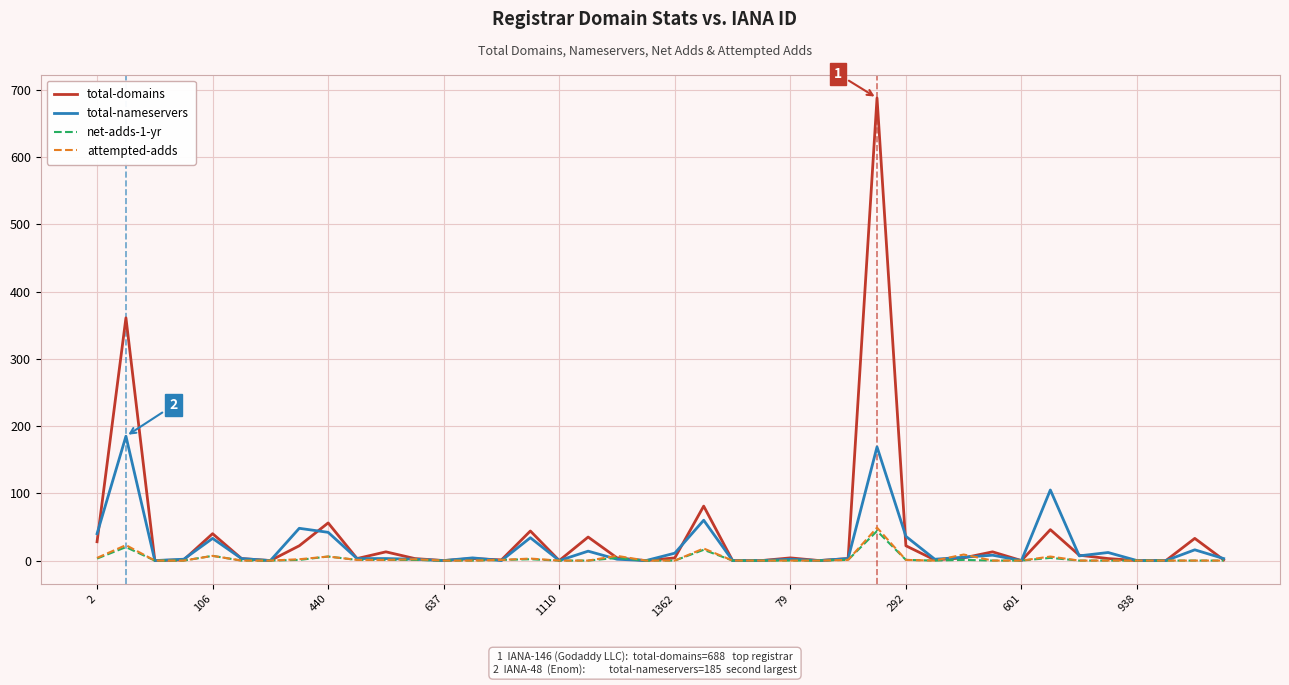

What is the maximum value for attempted-adds?

49